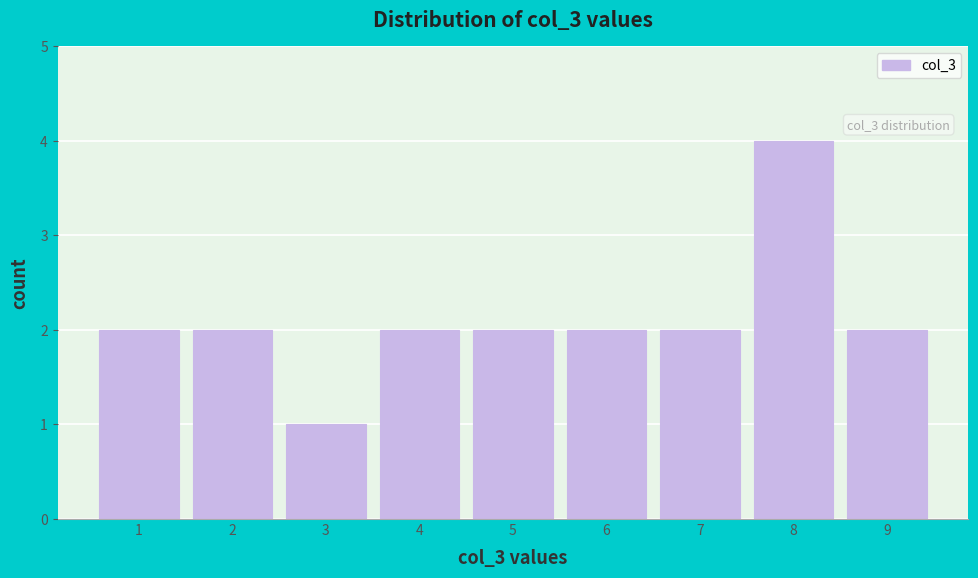

Reading left to right, transcribe all the data shown in this chart.

2	2	1	2	2	2	2	4	2